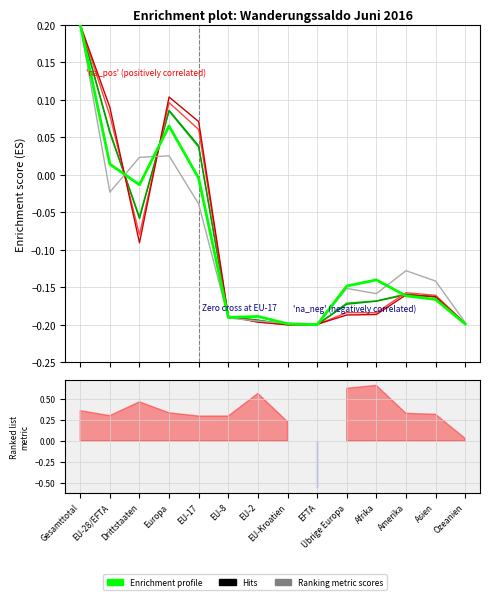

At which label is Zunahme (col_1) closest to 0?

EU-17